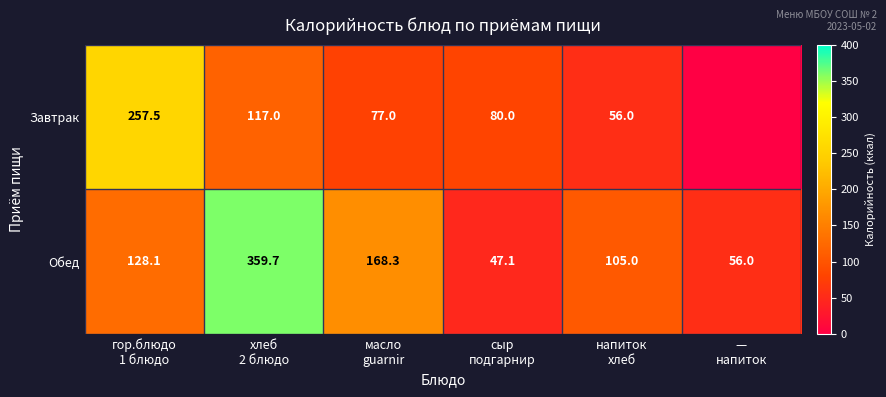

What is the difference between the maximum and minimum values in the Завтрак series?

257.5